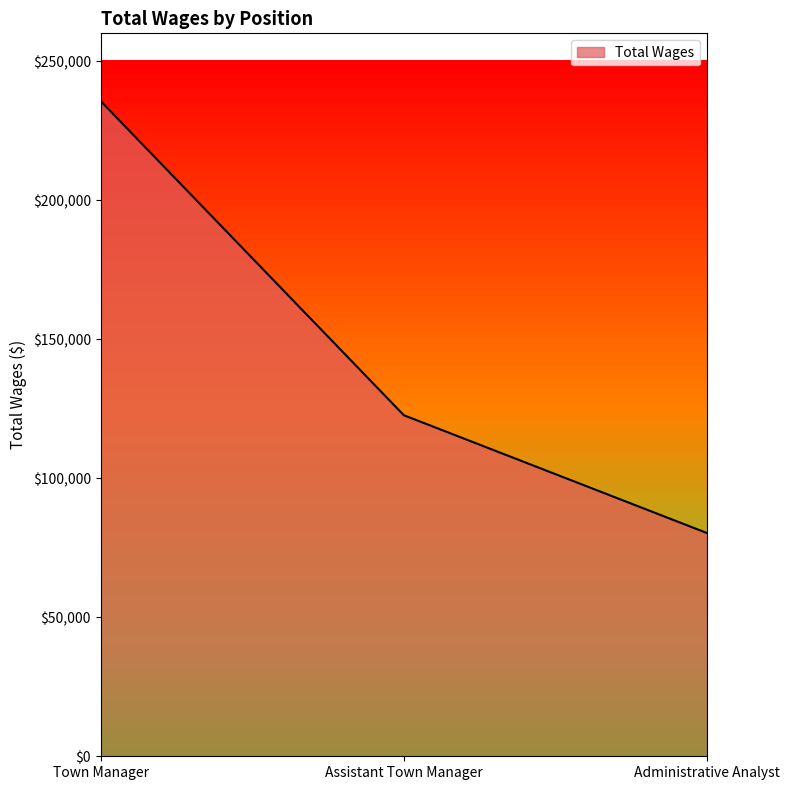

Approximately how many times larger is the value at Town Manager compared to Assistant Town Manager?

1.9